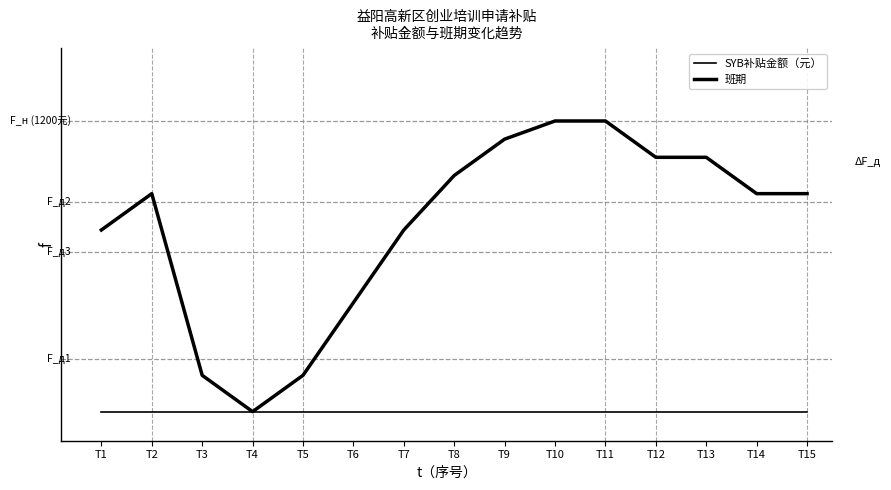

Which series has the largest total across all categories?

班期